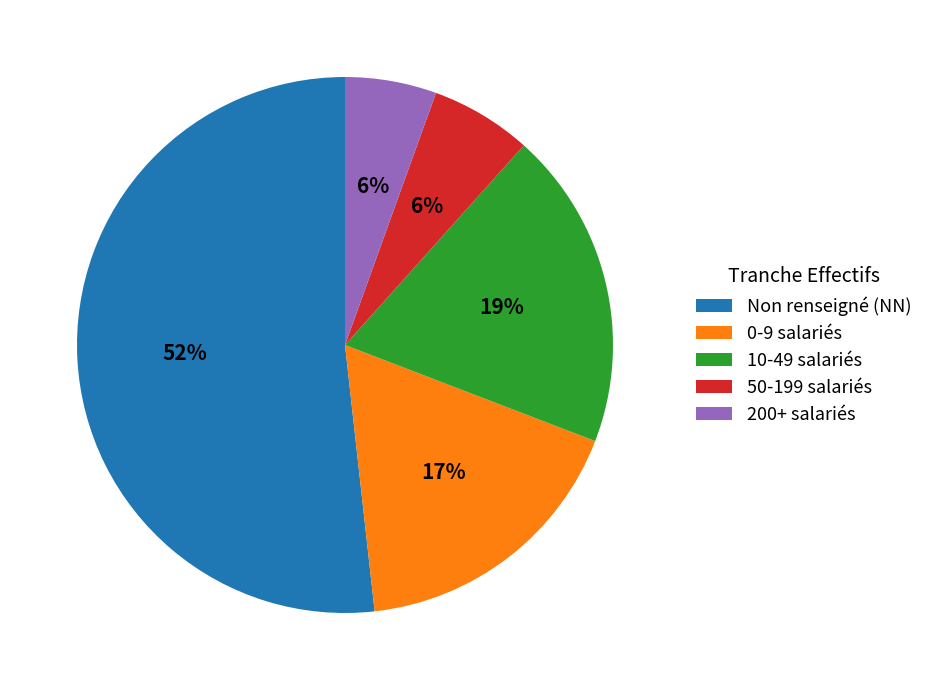

How many slices are in this pie chart?

5